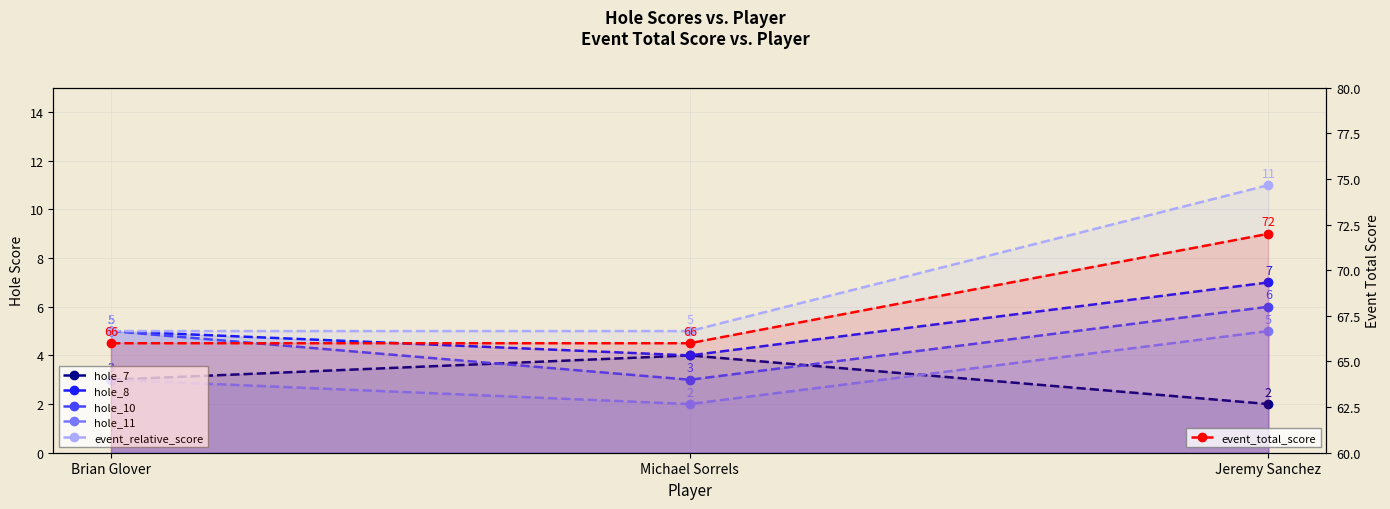

Reading left to right, what are all the values shown in this chart?

hole_7: 3	4	2
hole_8: 5	4	7
hole_10: 5	3	6
hole_11: 3	2	5
event_relative_score: 5	5	11
event_total_score: 66	66	72